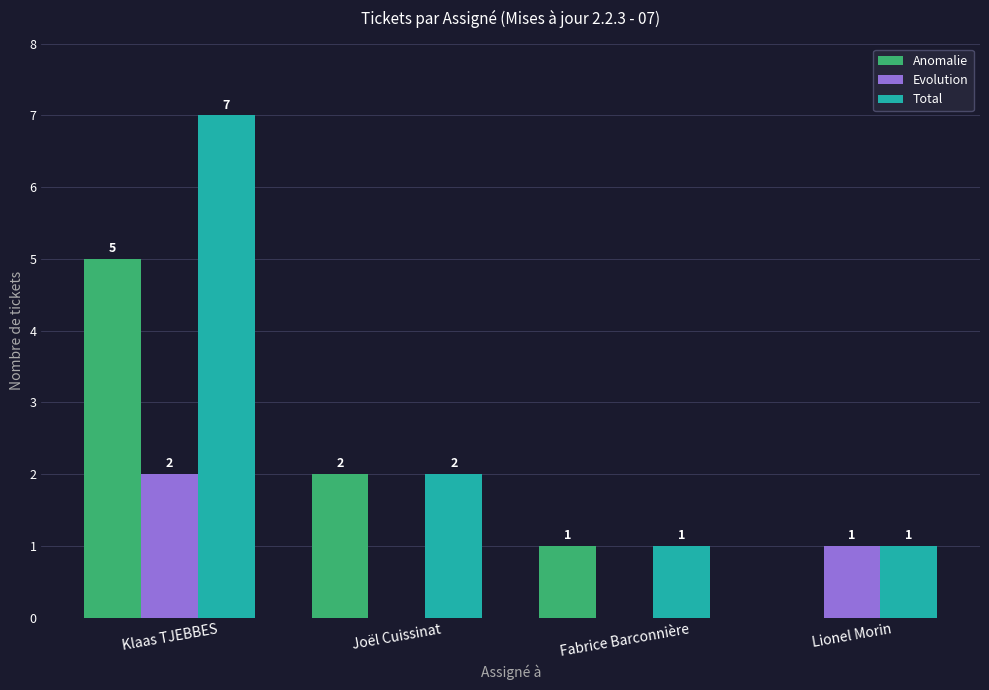

Are the bars grouped side by side (vs. stacked)?

Yes